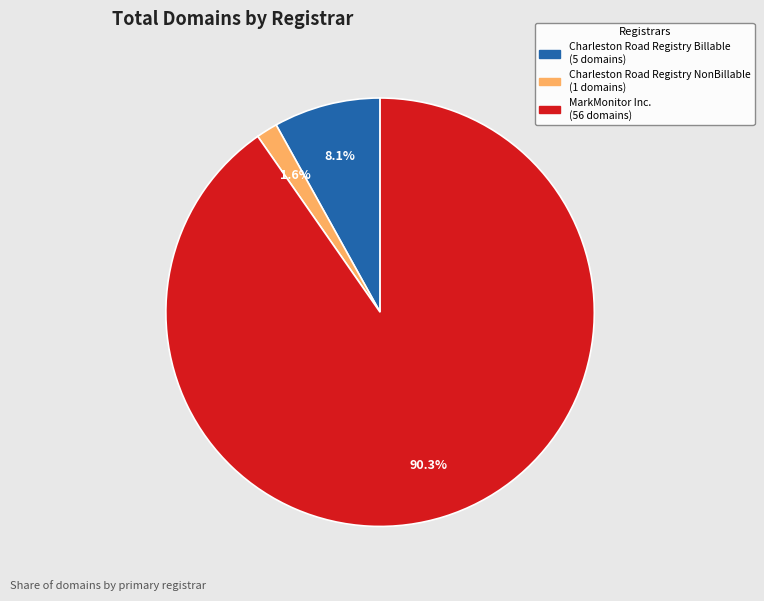

Which category has the biggest portion of the pie?

MarkMonitor Inc.